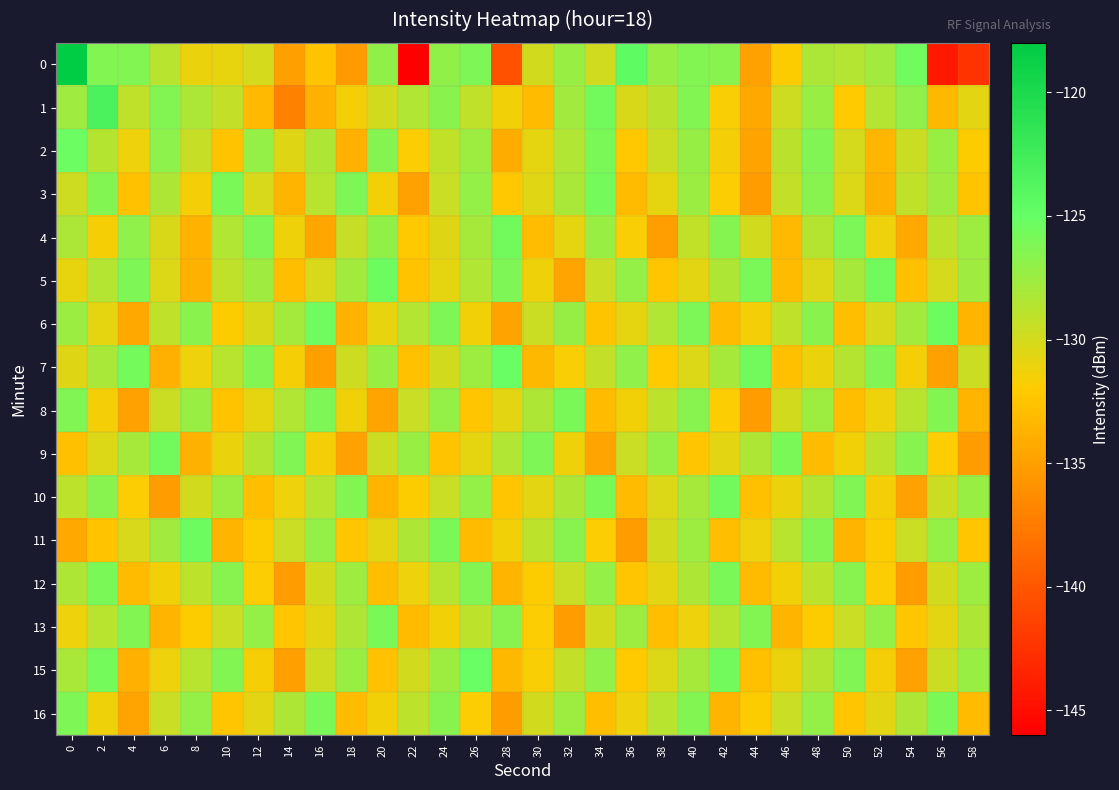

What is the difference between the highest and lowest values at 54?

9.7